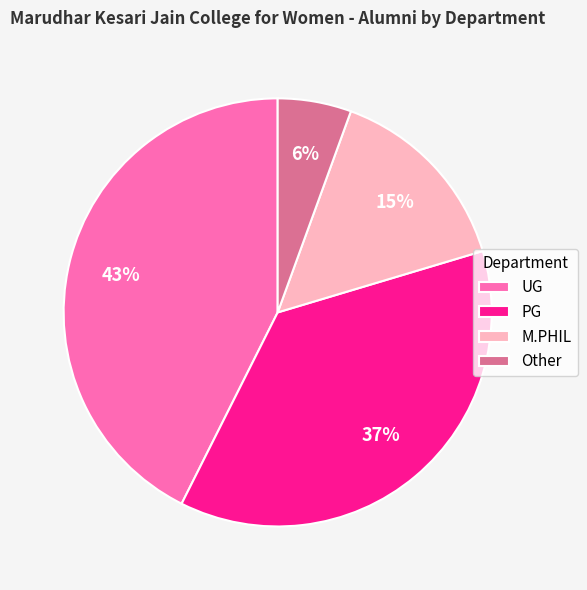

To the nearest percent, what is the average slice percentage?

25%